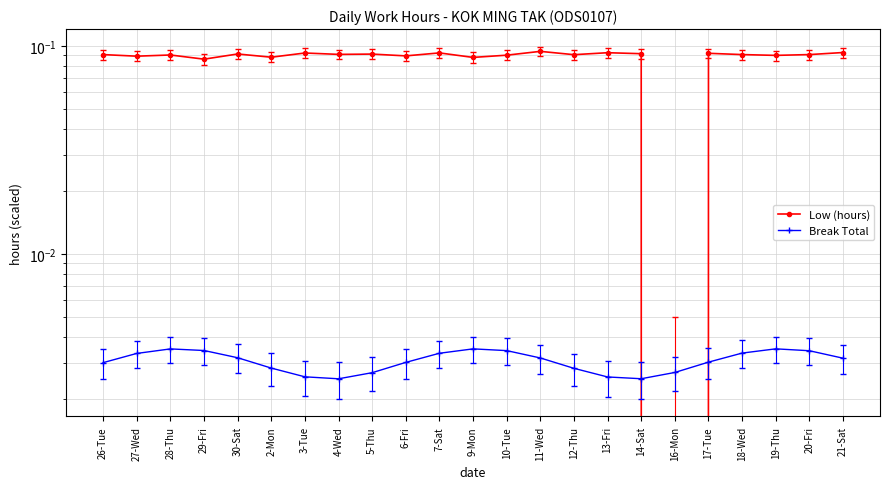

How many Break Total values are between 0 and 1?

23